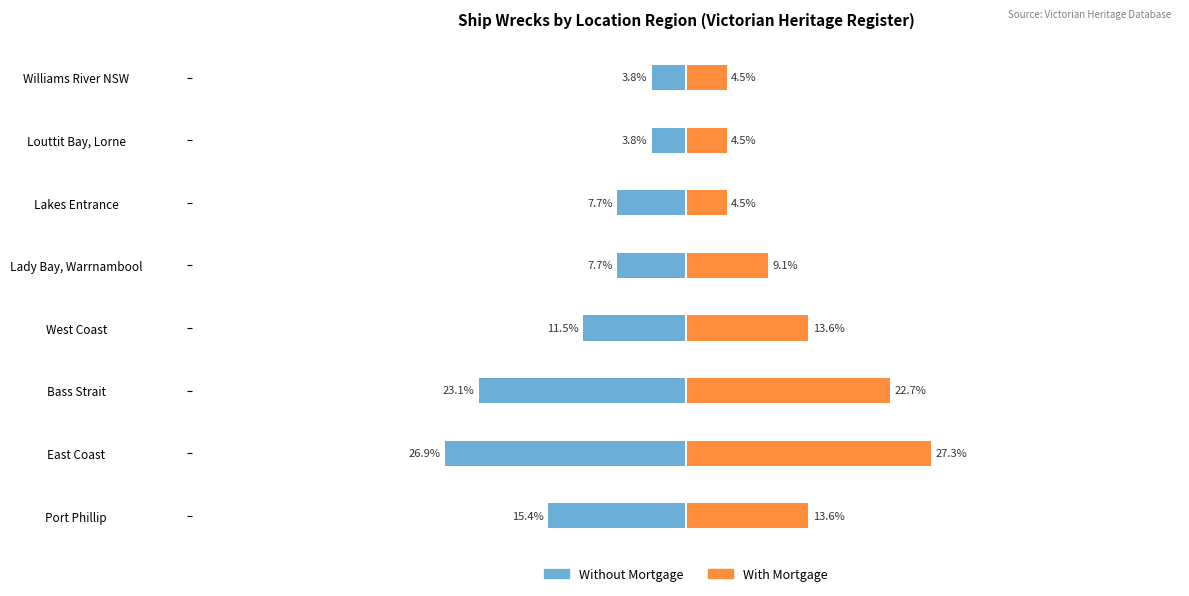

What is the value of the Without Mortgage bar at the 4th from the left?

-11.5